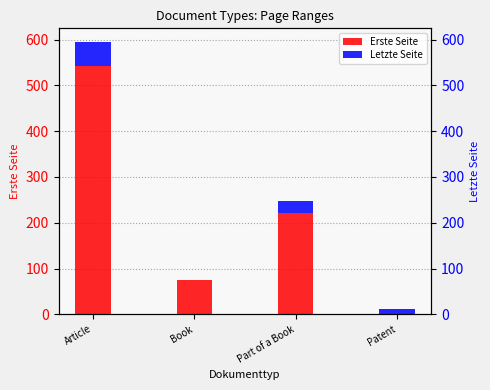

What is the difference between the maximum and minimum values in the Erste Seite series?

542